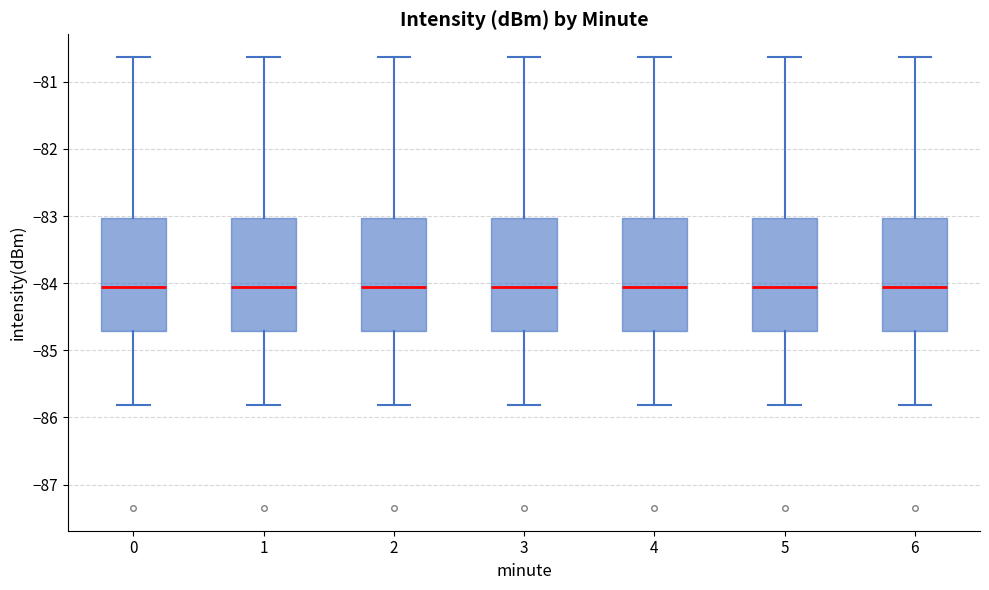

Where does the lower whisker of the box at x = 6 end on the y-axis? The values are not printed on the chart, so give them approximately, as read against the axis.

-85.8